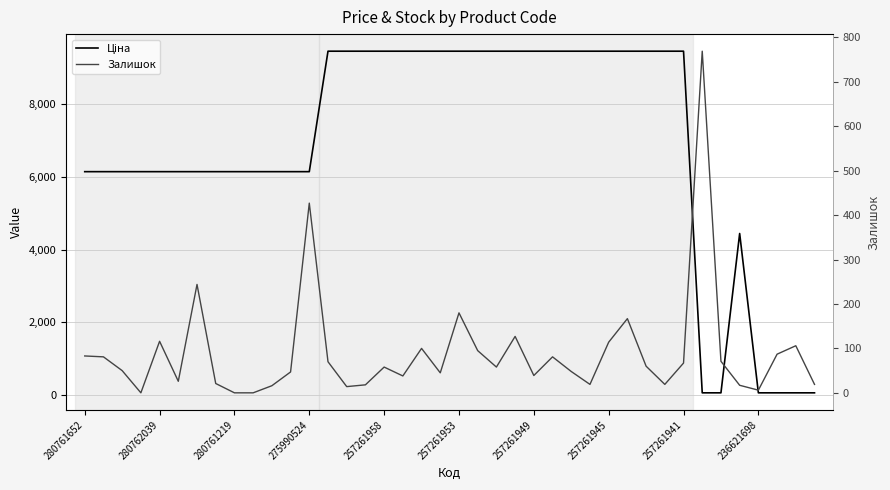

What are all the series names shown in the legend?

Ціна, Залишок